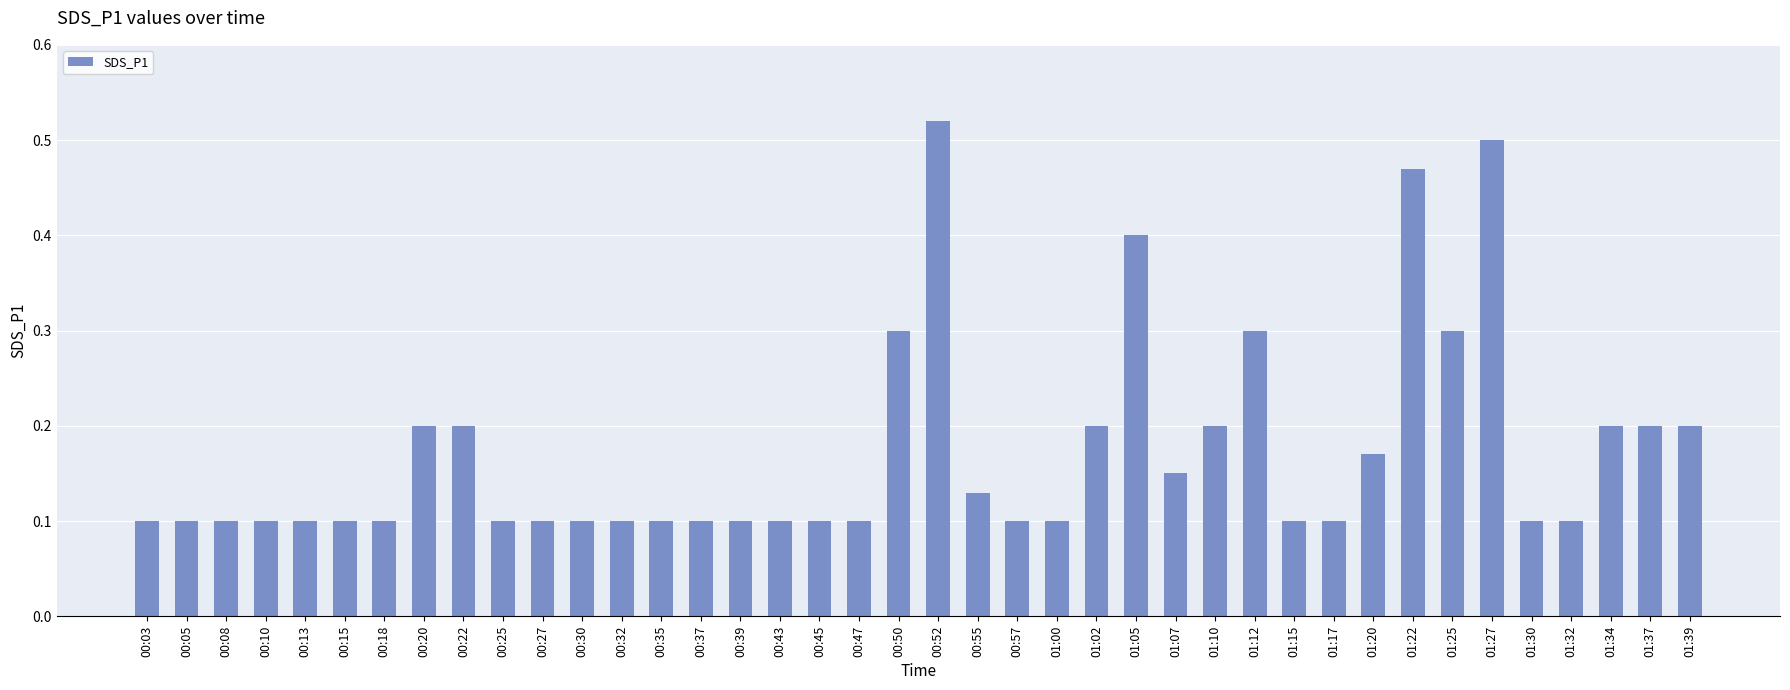

Does the chart contain stacked bars?

No